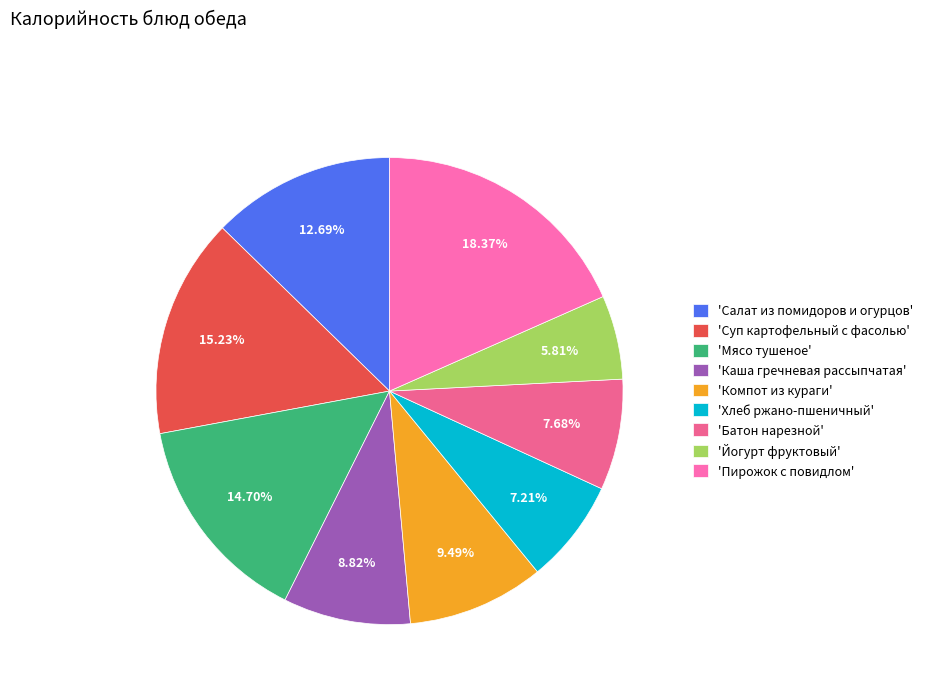

How many slices are in this pie chart?

9